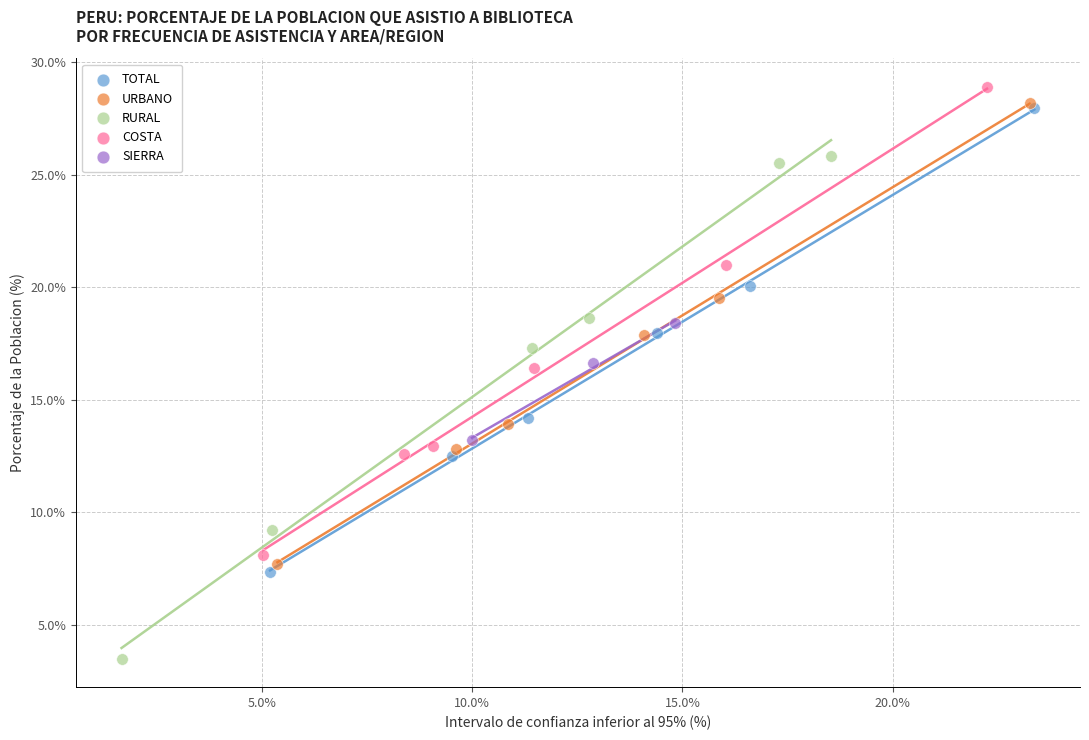

Which series has the largest Y range (max minus min)?

RURAL